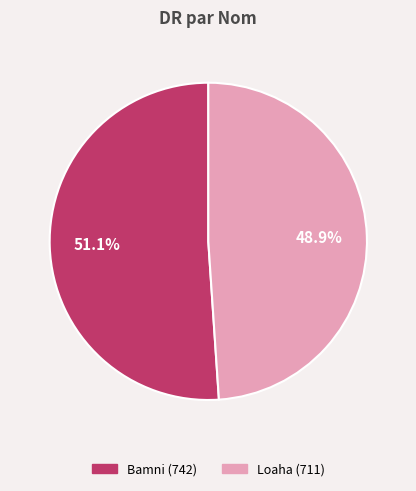

Which category has the smallest portion of the pie?

Loaha